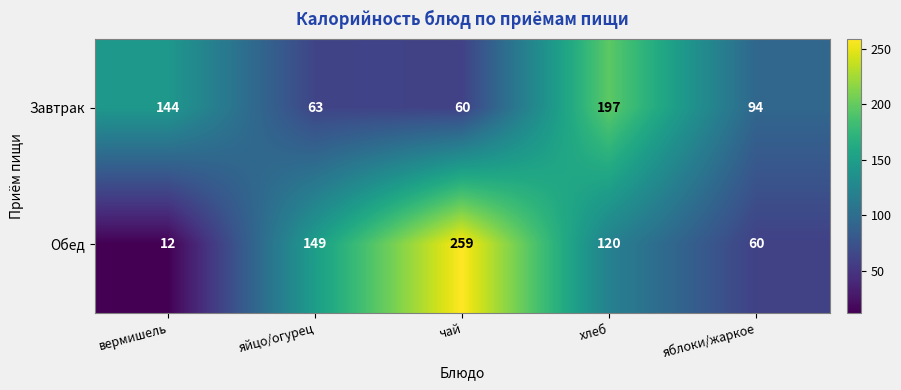

The value of Обед at яблоки/жаркое is 60. True or false?

True